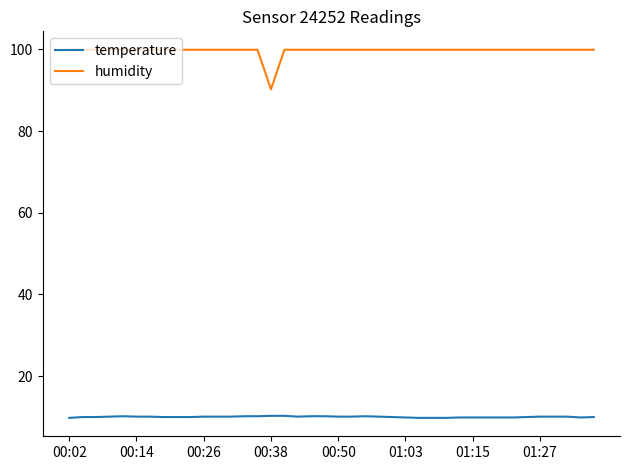

How many categories are shown in the chart?

40